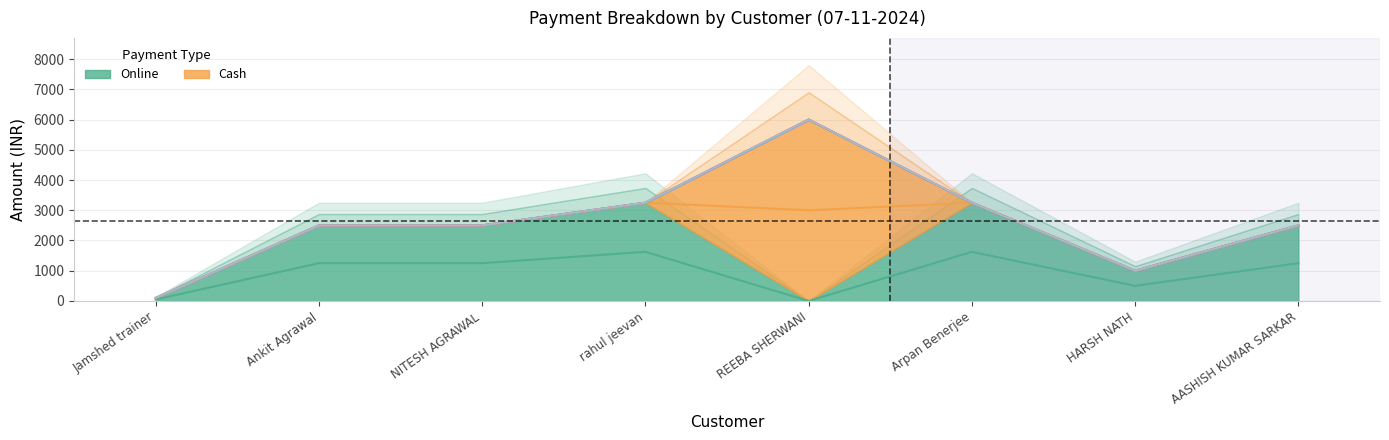

Is it true that Online equals 60 at Jamshed trainer?

False